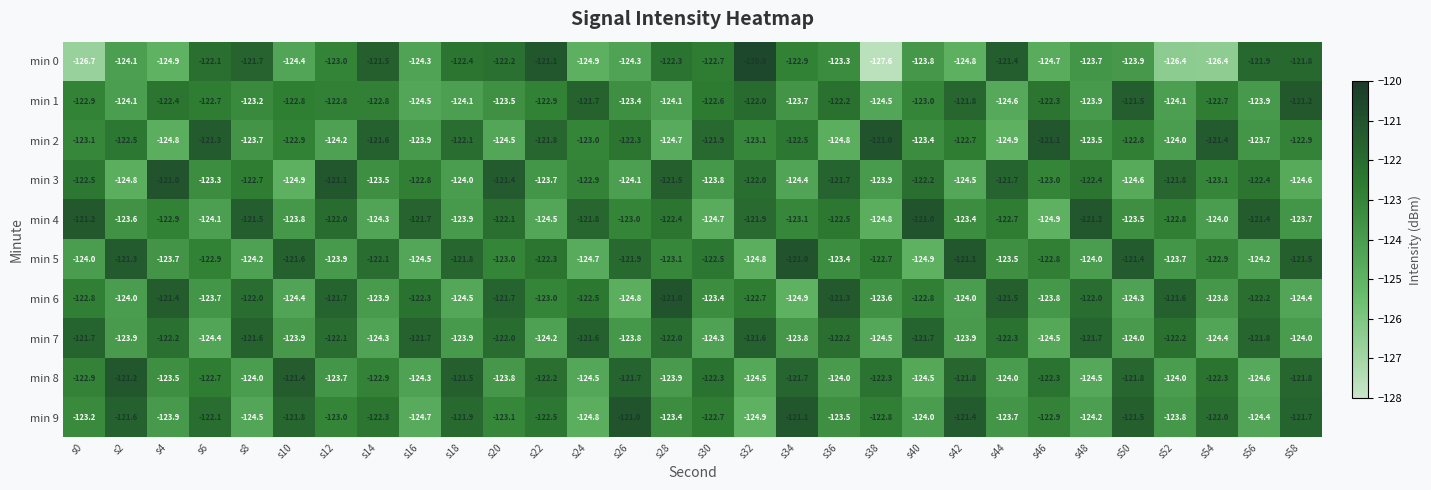

The min 3 series shows -121.7 at s44. True or false?

True